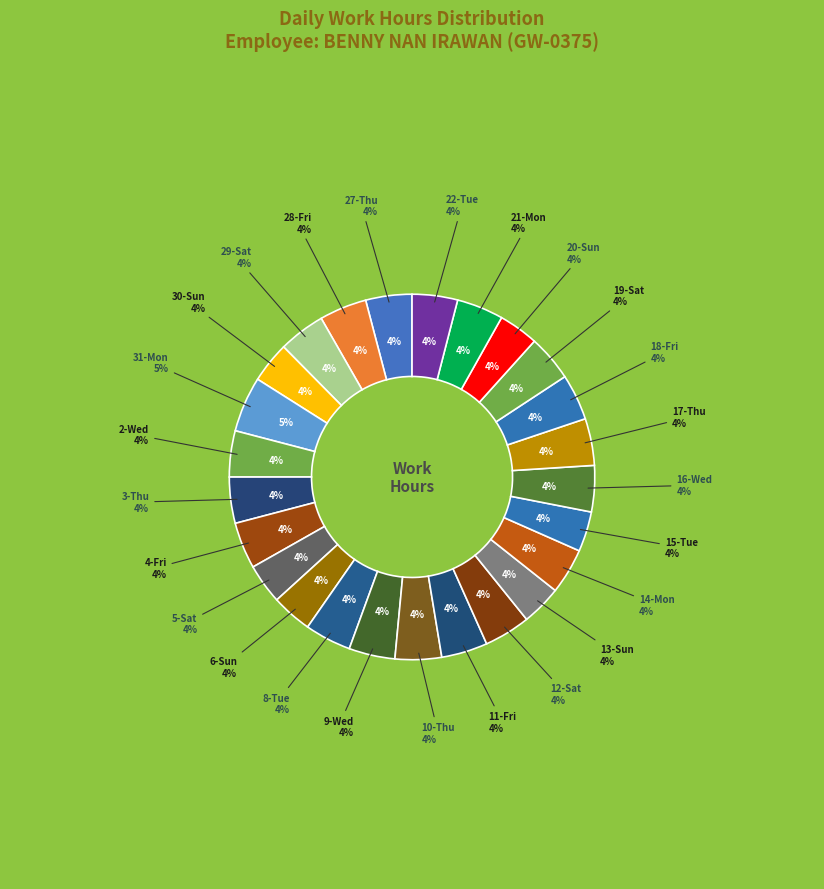

The 14-Mon slice represents 4% of the pie. True or false?

True